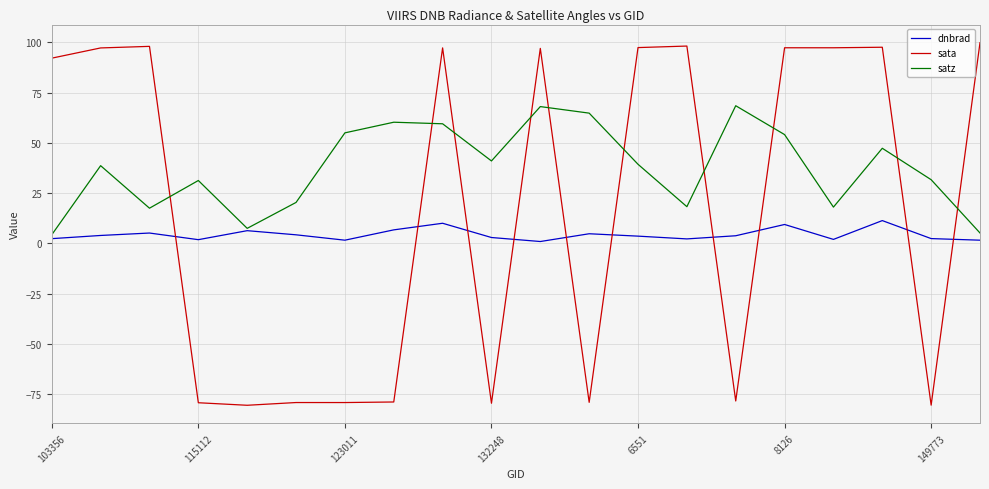

Which series ends up on top after the final intersection of dnbrad and sata?

sata